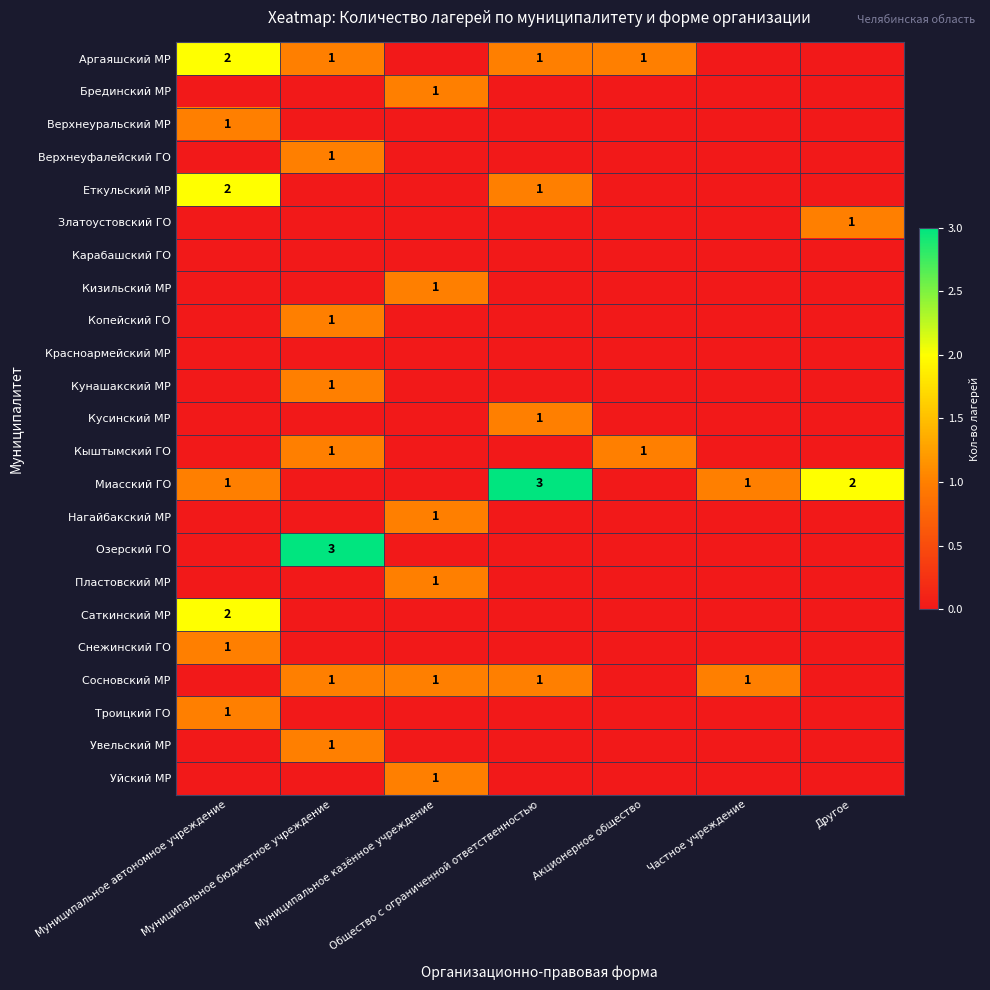

What is the approximate value of Верхнеуральский МР at Муниципальное автономное учреждение?

1